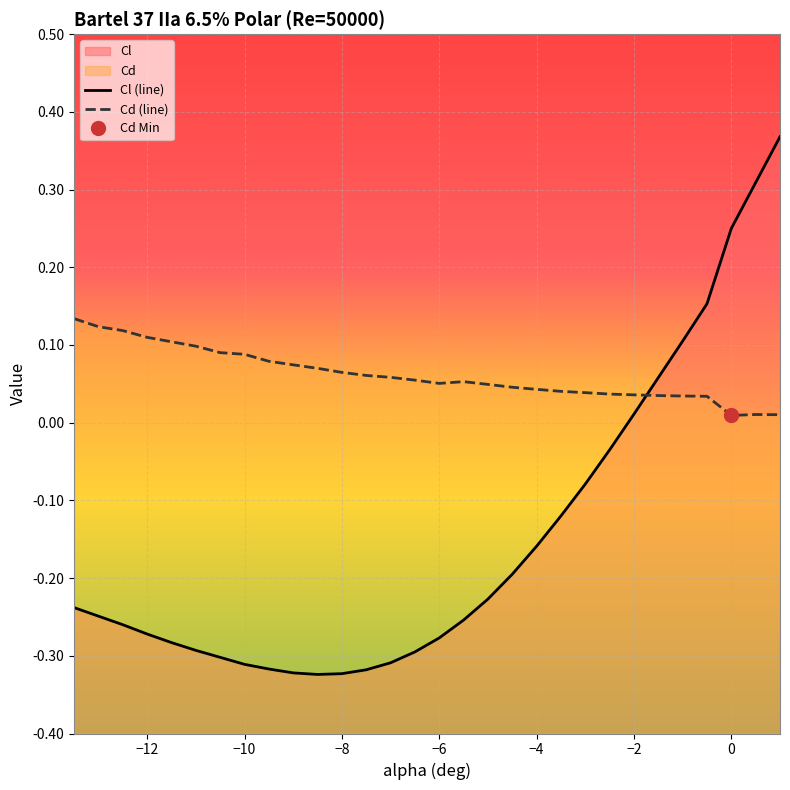

Which series ends up on top after the final intersection of Cd and Cl?

Cl